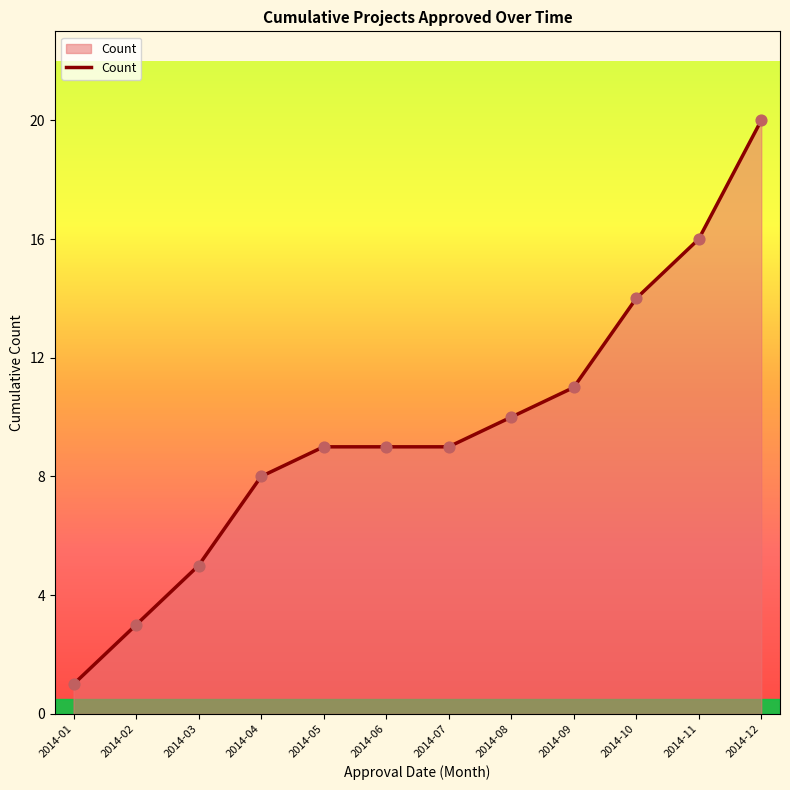

Approximately how many times larger is the value at 2014-08 compared to 2014-01?

10.0